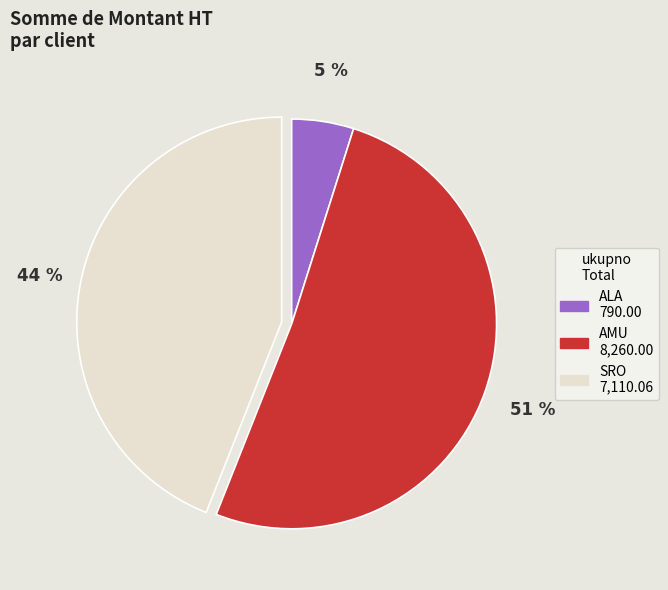

Count the number of slices in the pie.

3